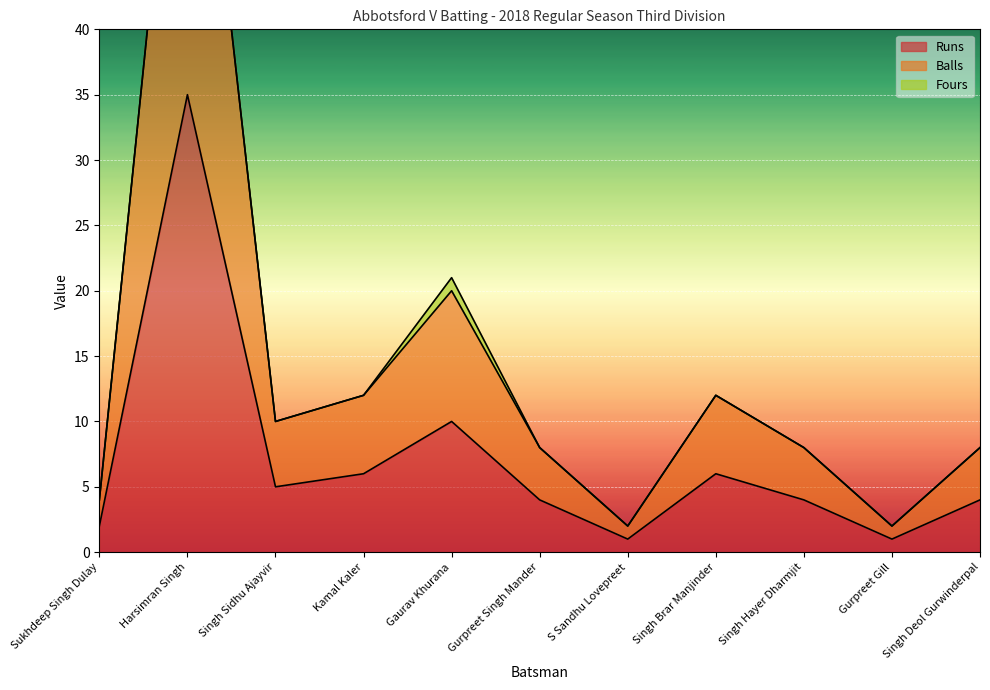

At which label is Runs closest to 18?

Gaurav Khurana